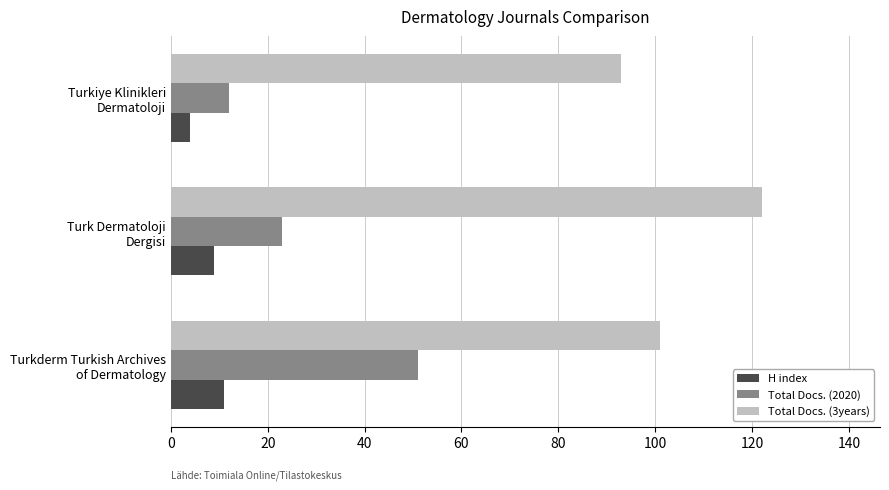

Which series has the largest total across all categories?

Total Docs. (3years)